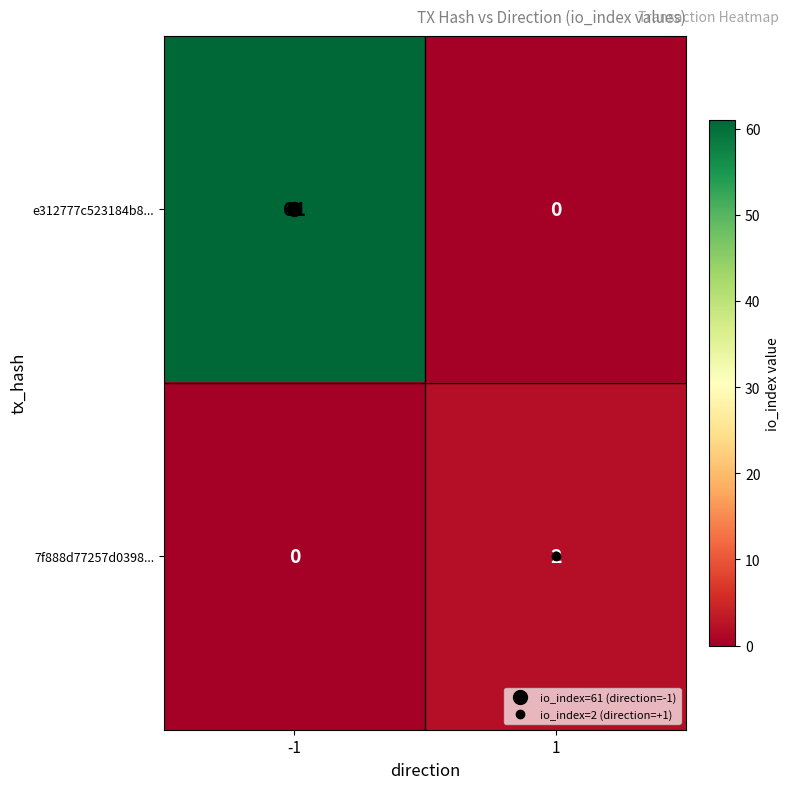

What is the sum of all e312777c523184b8... values?

61